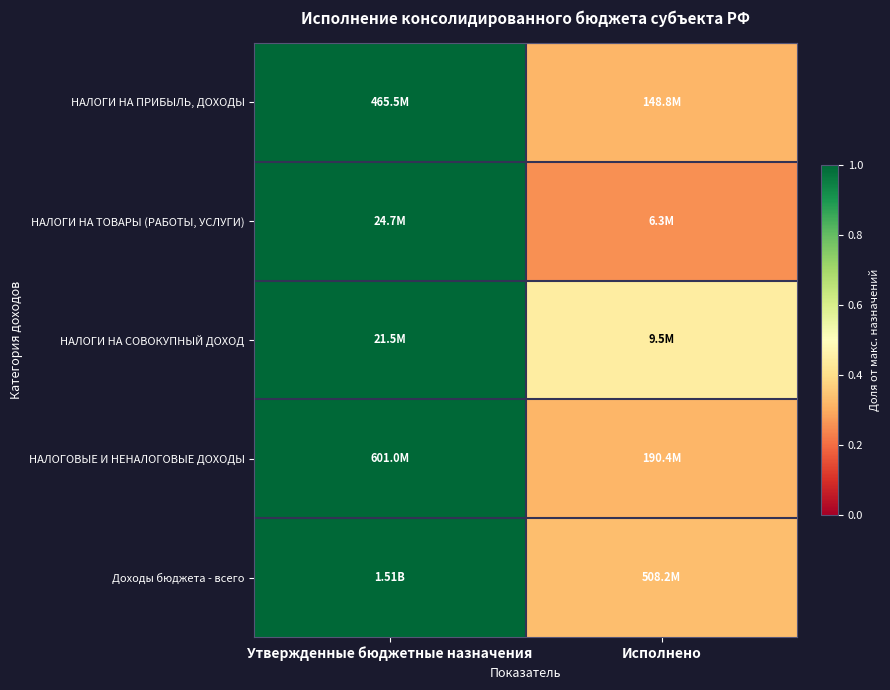

Which category has the lowest value across all series?

Исполнено